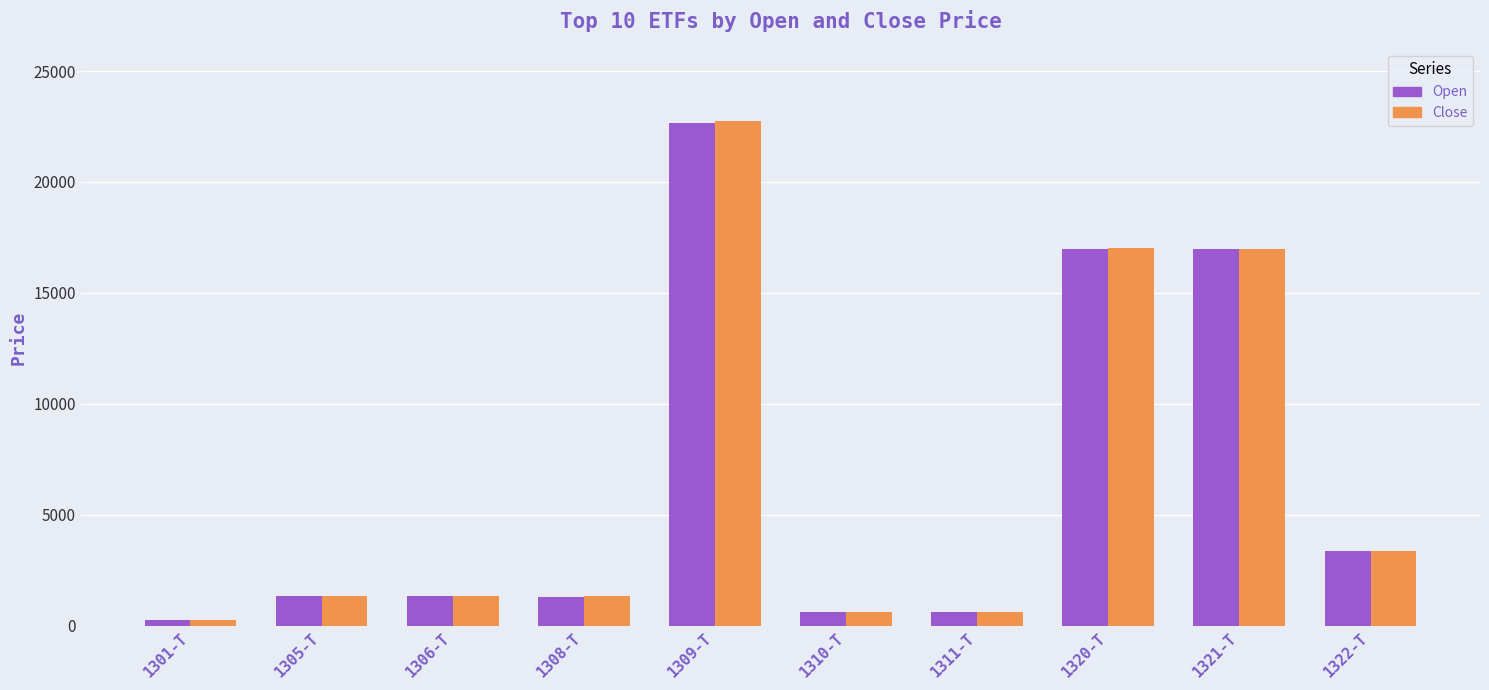

Which label corresponds to the smallest value in the chart?

1301-T